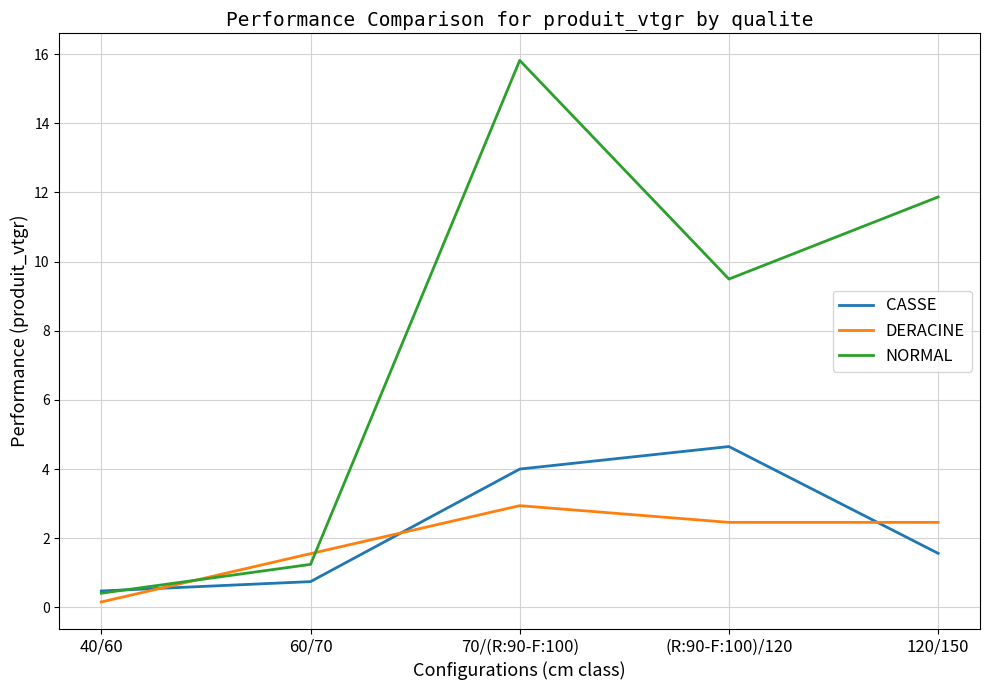

What is the difference between the second highest and minimum values in the CASSE series?

3.5